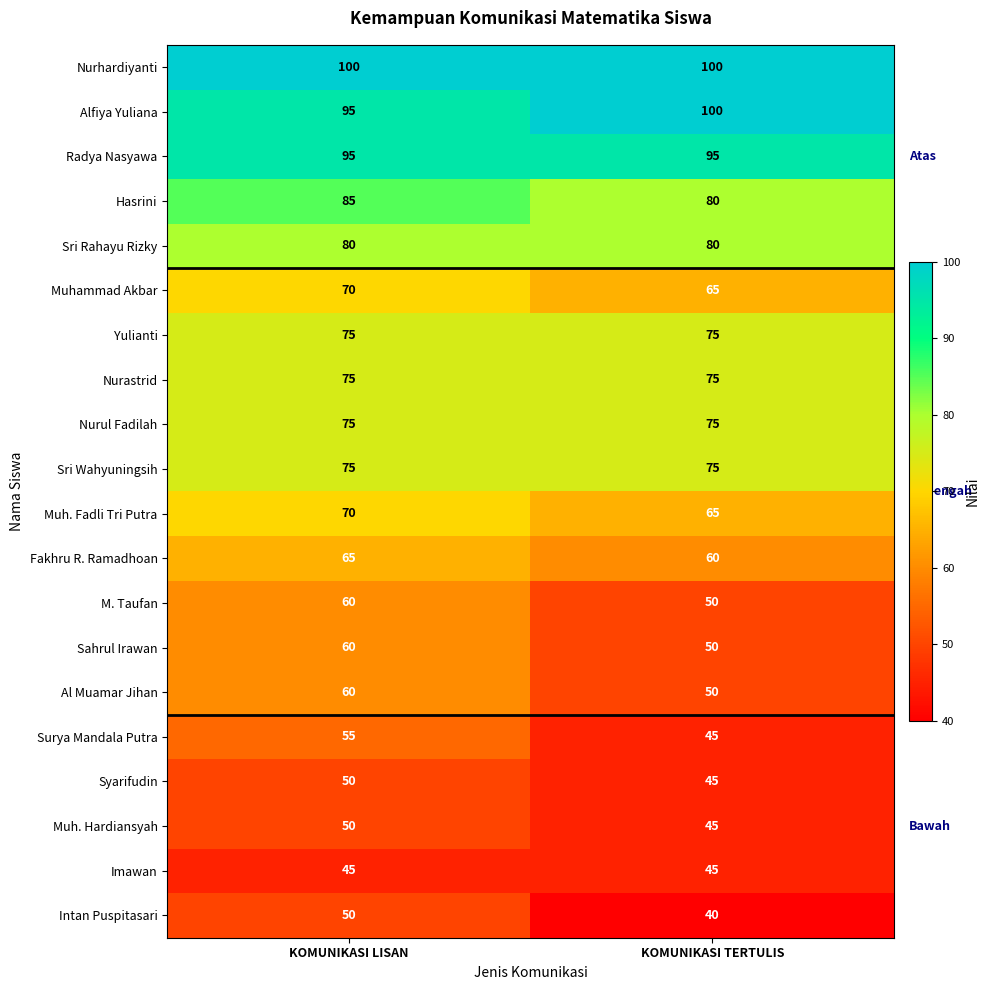

What value does the Al Muamar Jihan series have at KOMUNIKASI TERTULIS, to the nearest 5?

50